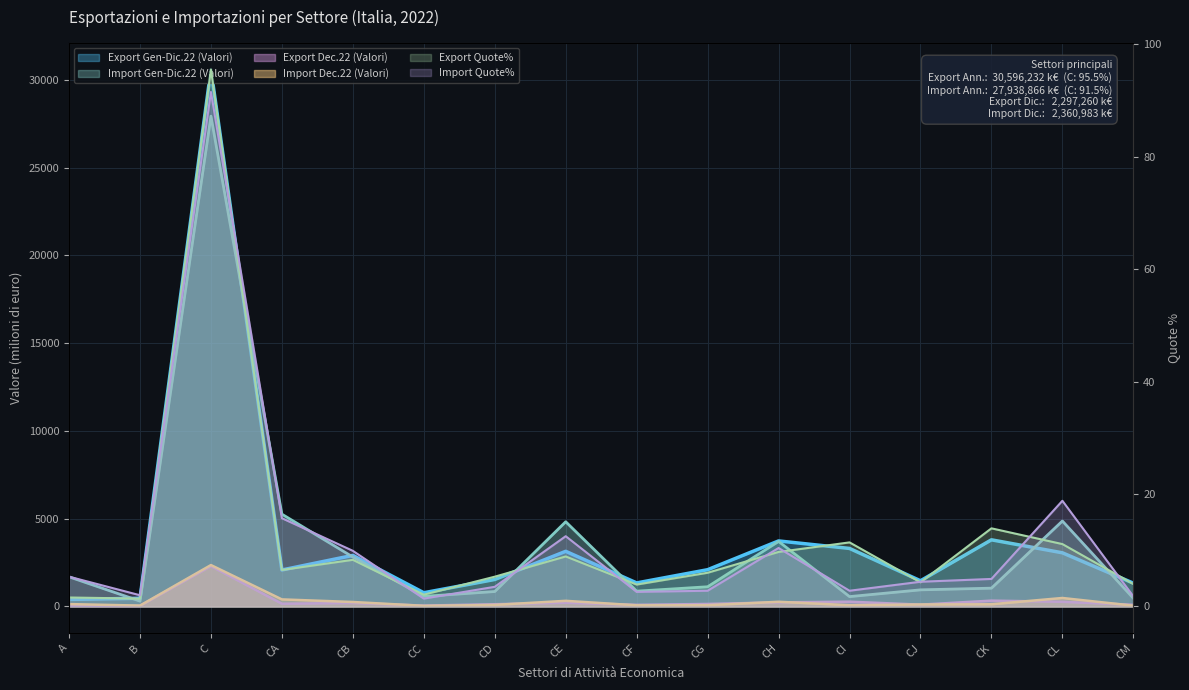

How many categories are shown in the chart?

16